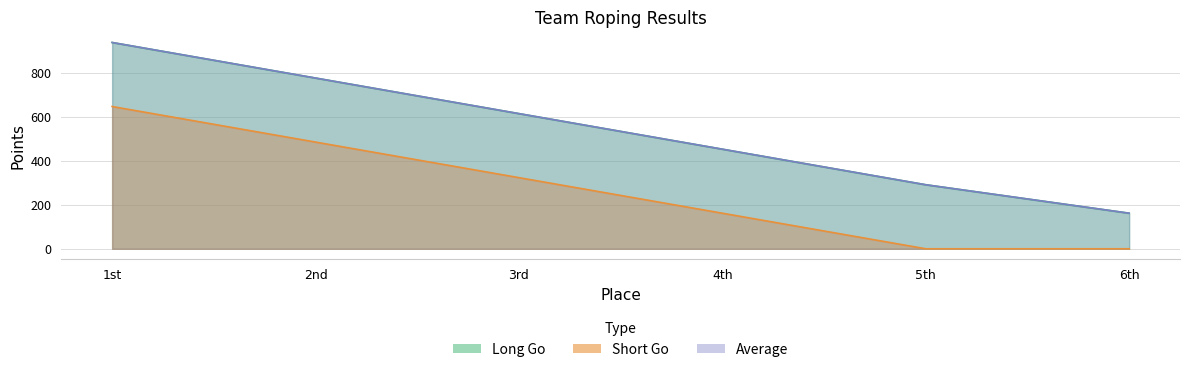

At which category is the sum across all series the highest?

1st